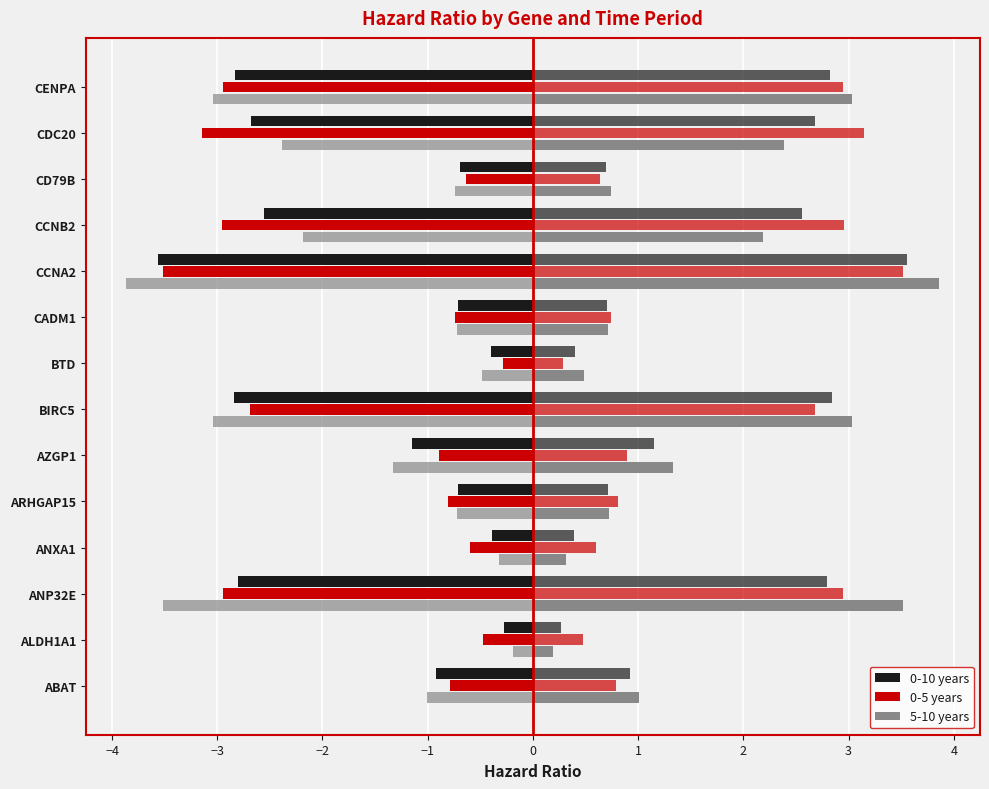

What position from the right is CCNB2?

4